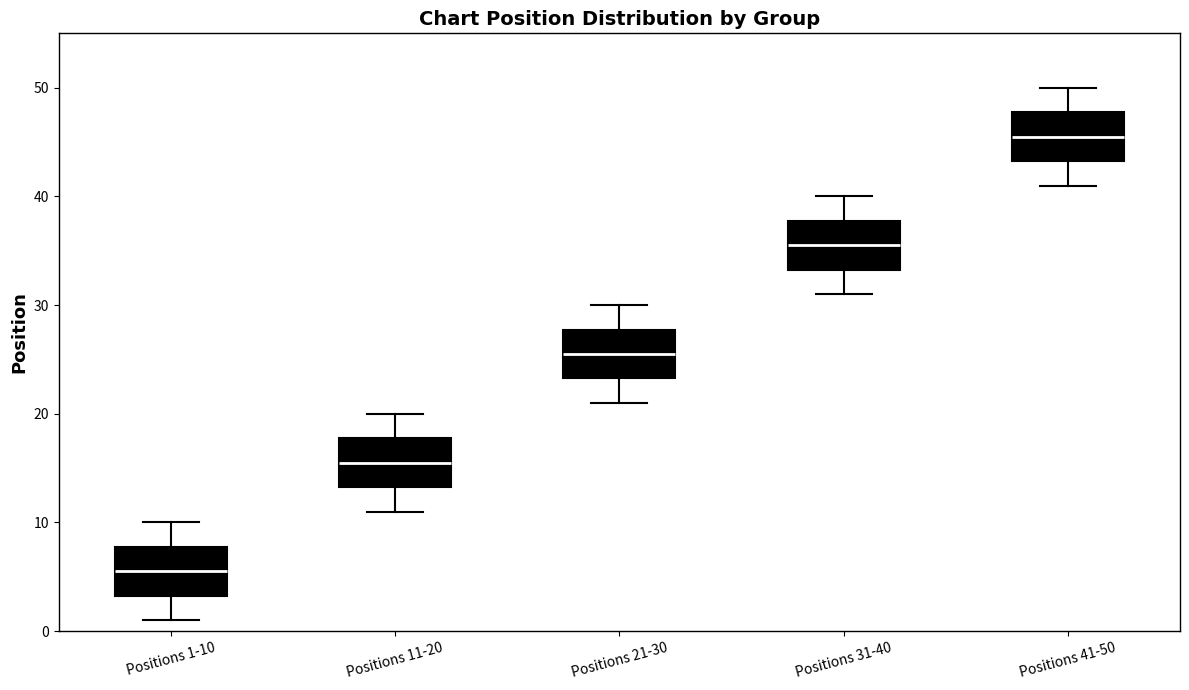

Reading left to right, transcribe this box plot: for each box, give where its median line is, the range the box spans, and where its two whiskers end, as read against the y-axis. The values are not printed on the chart, so give them approximately, as read against the axis.

Positions 1-10: median 6, box 3 to 8, whiskers 1 to 10
Positions 11-20: median 16, box 13 to 18, whiskers 11 to 20
Positions 21-30: median 26, box 23 to 28, whiskers 21 to 30
Positions 31-40: median 36, box 33 to 38, whiskers 31 to 40
Positions 41-50: median 46, box 43 to 48, whiskers 41 to 50